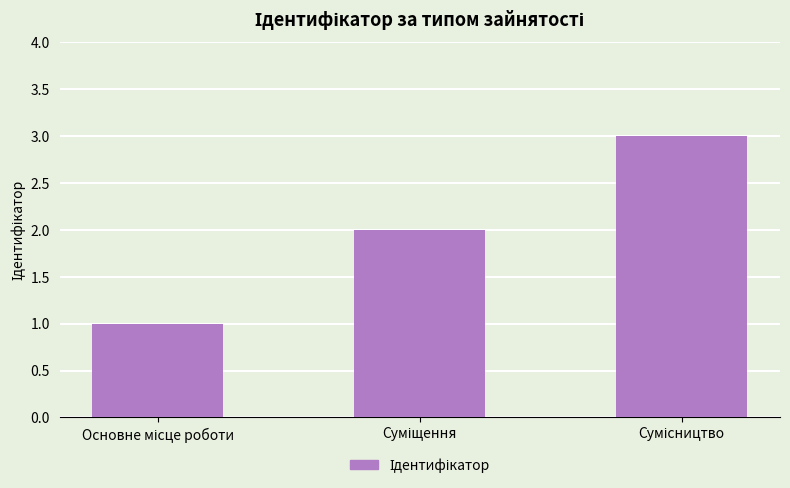

What is the maximum value shown in the chart?

3